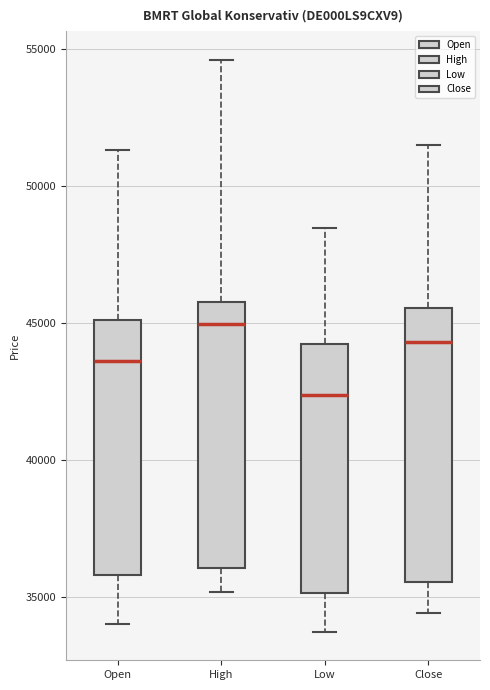

Which box has the highest median line?

High